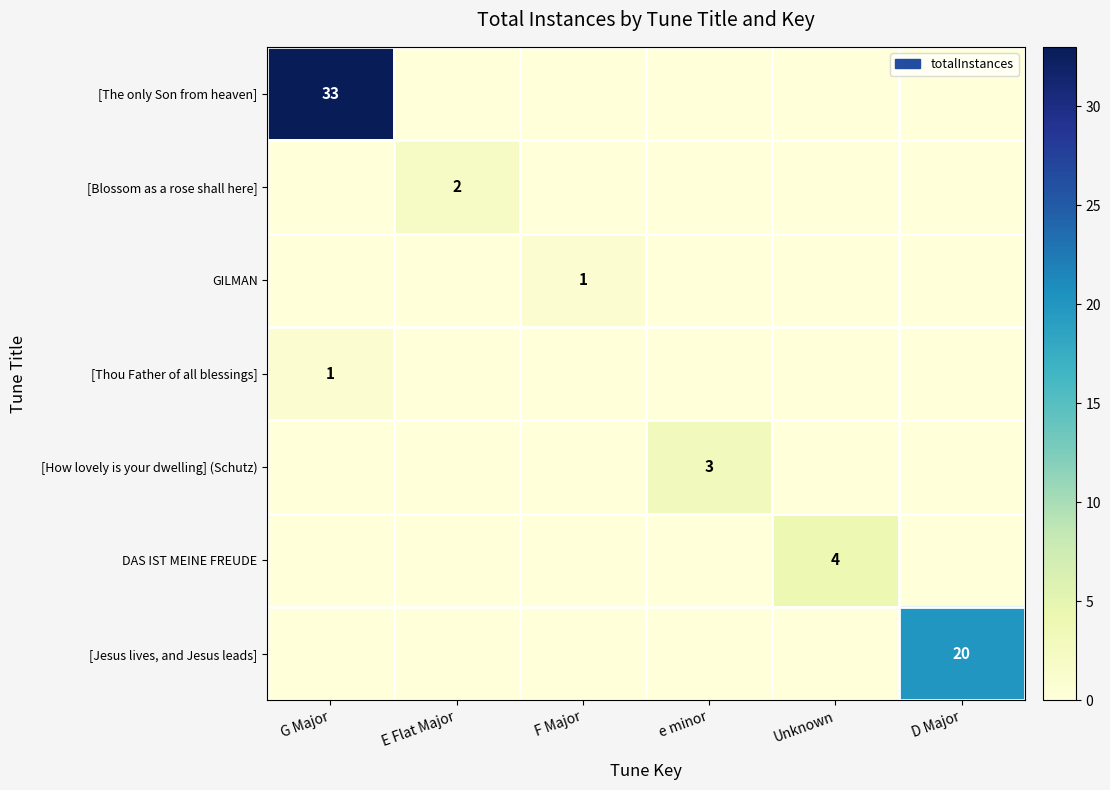

Is it true that [How lovely is your dwelling] (Schutz) equals 5 at e minor?

False